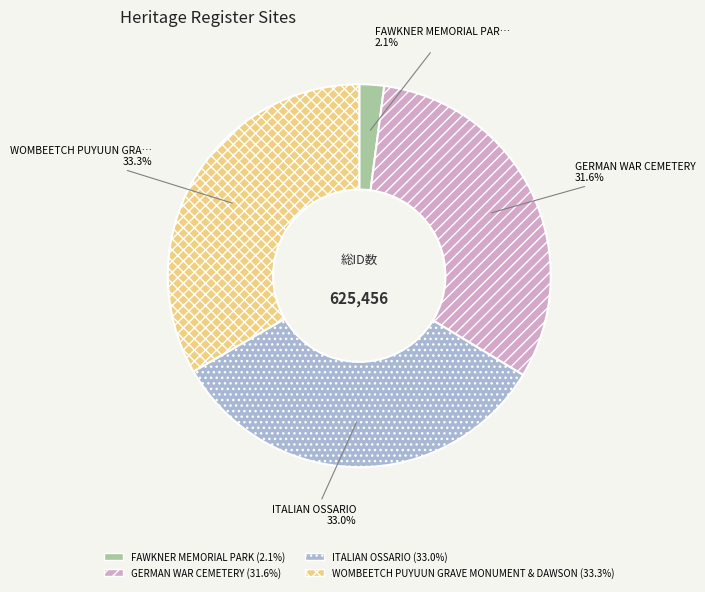

Is there a majority slice in this chart?

No